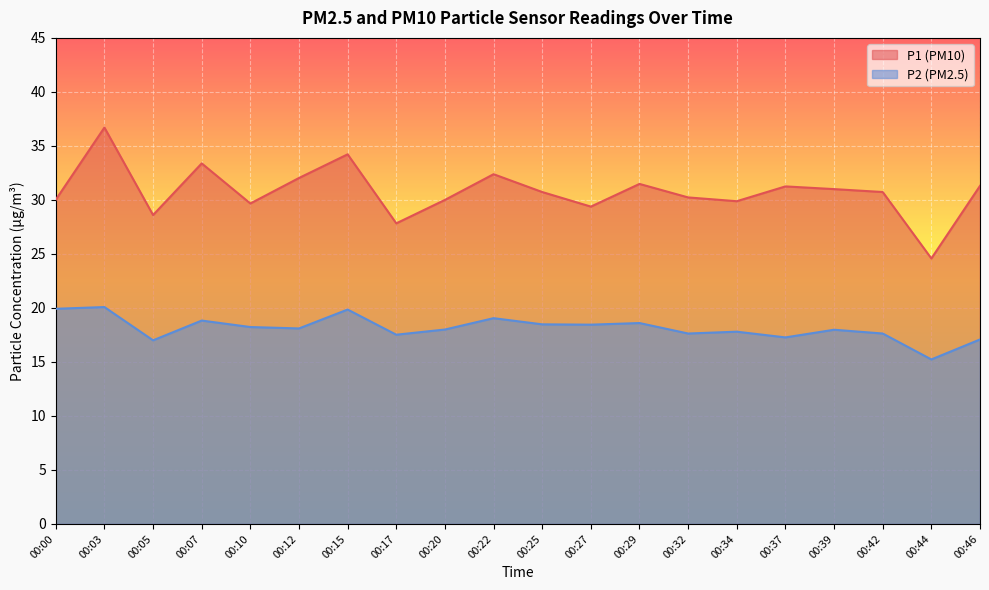

Is it true that P2 equals 18.4 at 00:27?

True